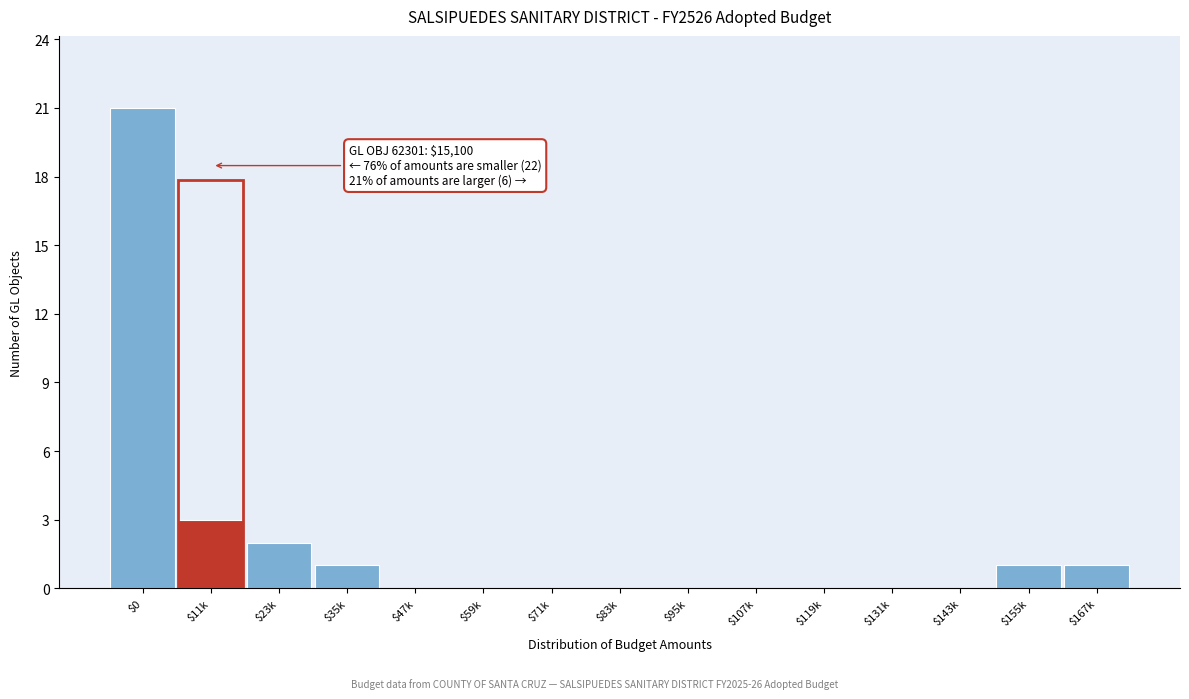

Which category has the highest value across all series?

$0